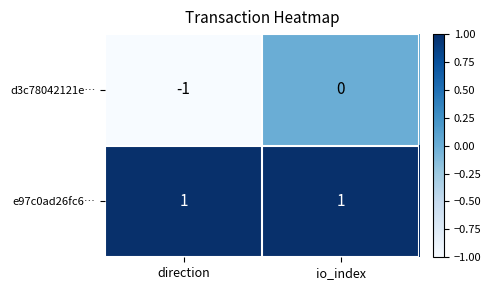

List the series in order of their peak value, highest first.

e97c0ad26fc6…, d3c78042121e…